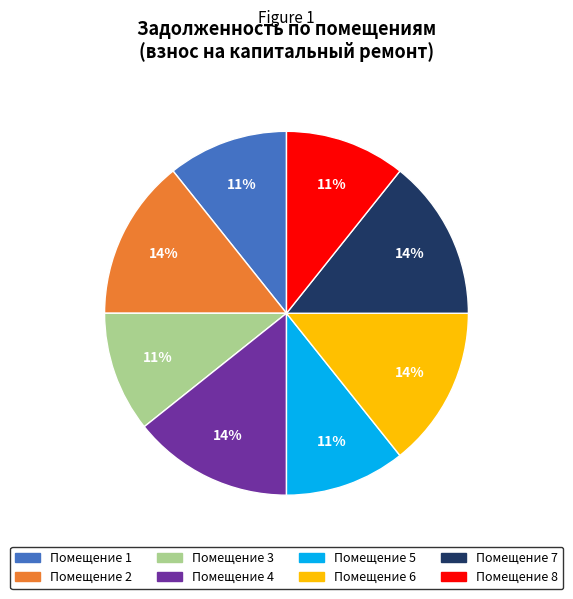

To the nearest percent, what is the combined percentage of Помещение 1 and Помещение 2?

25%